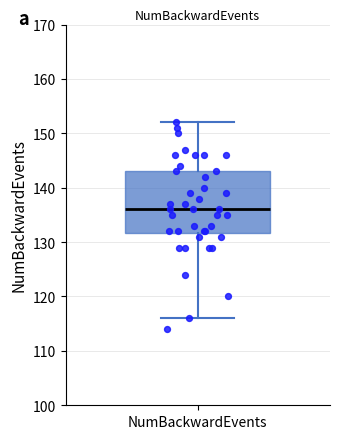

Where is the upper edge of the box for NumBackwardEvents on the y-axis? The values are not printed on the chart, so give them approximately, as read against the axis.

143